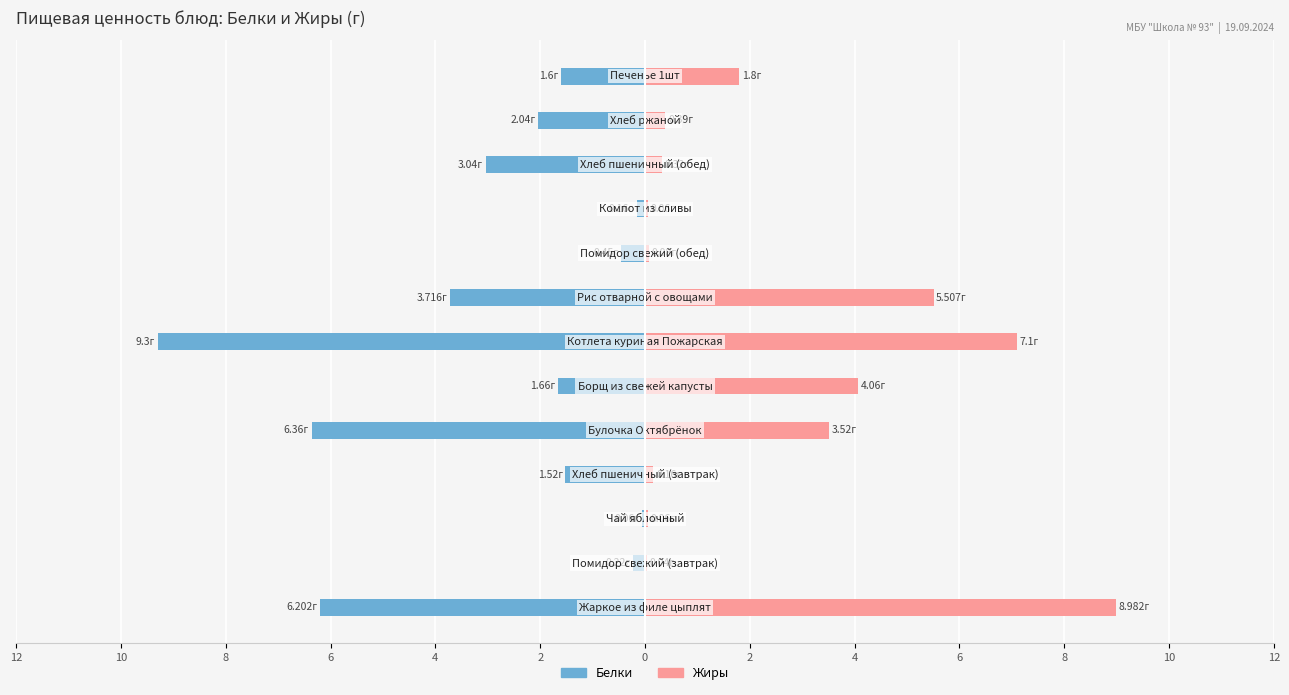

Between 12 and 12, which series saw the biggest shift?

Жиры